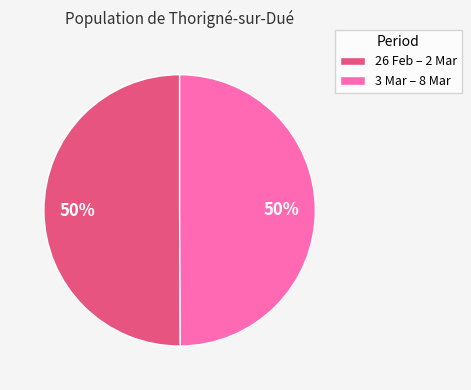

Combined, do 3 Mar – 8 Mar and 26 Feb – 2 Mar account for over 50%?

Yes